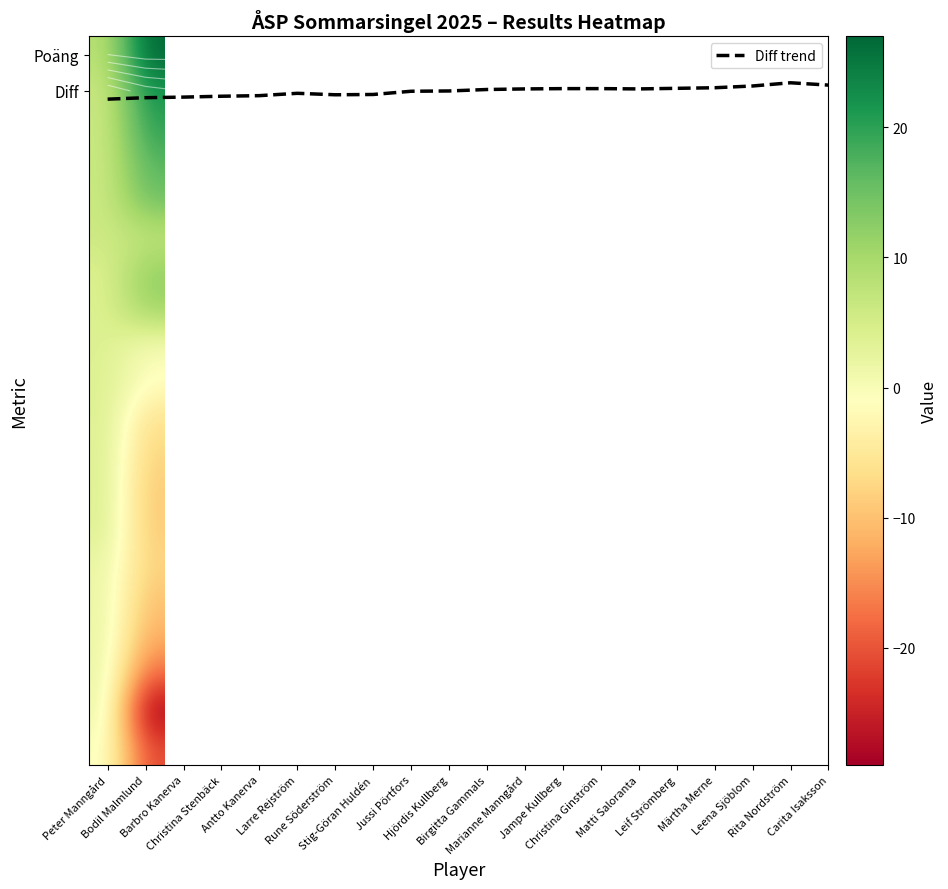

True or false: Märtha Merne has a value of -7 at Diff.

False